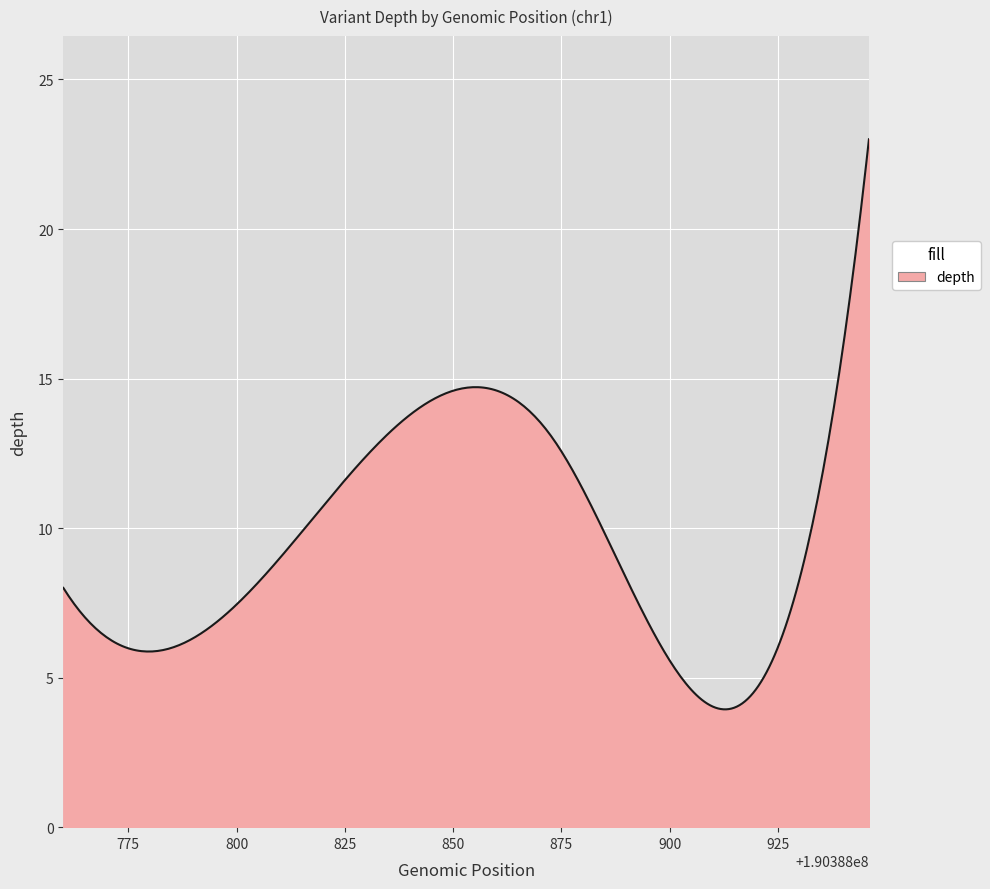

What is the greatest value displayed?

23.0